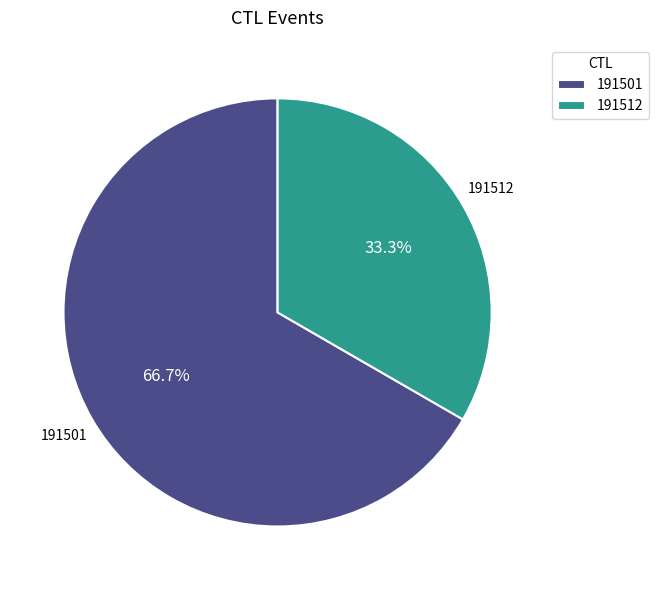

Which has a higher value, 191512 or 191501?

191501